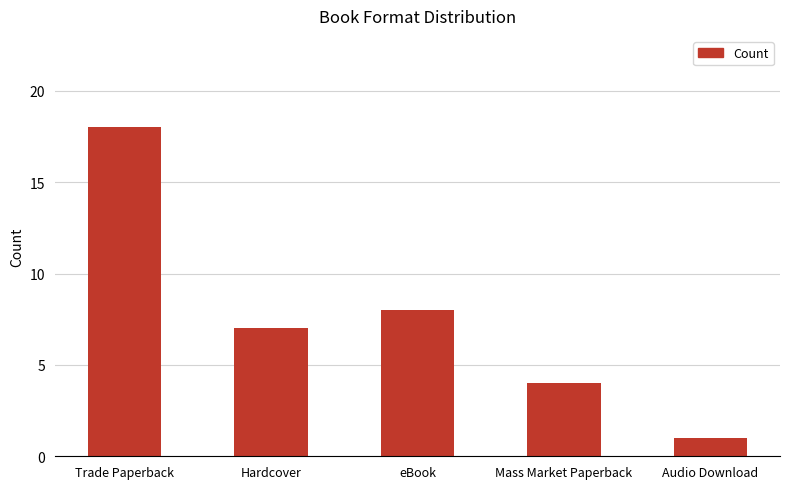

How many bars are there in total?

5